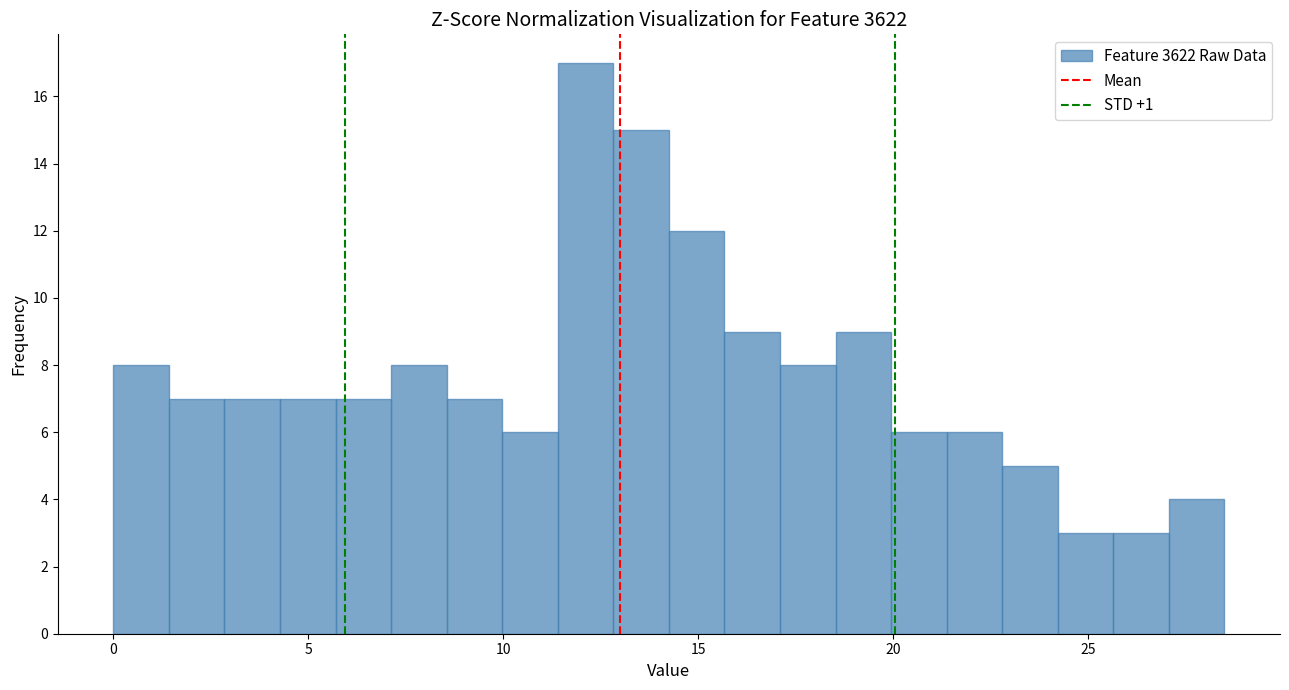

Read against the x-axis, roughly where is the centre of the tallest bar?

12.0